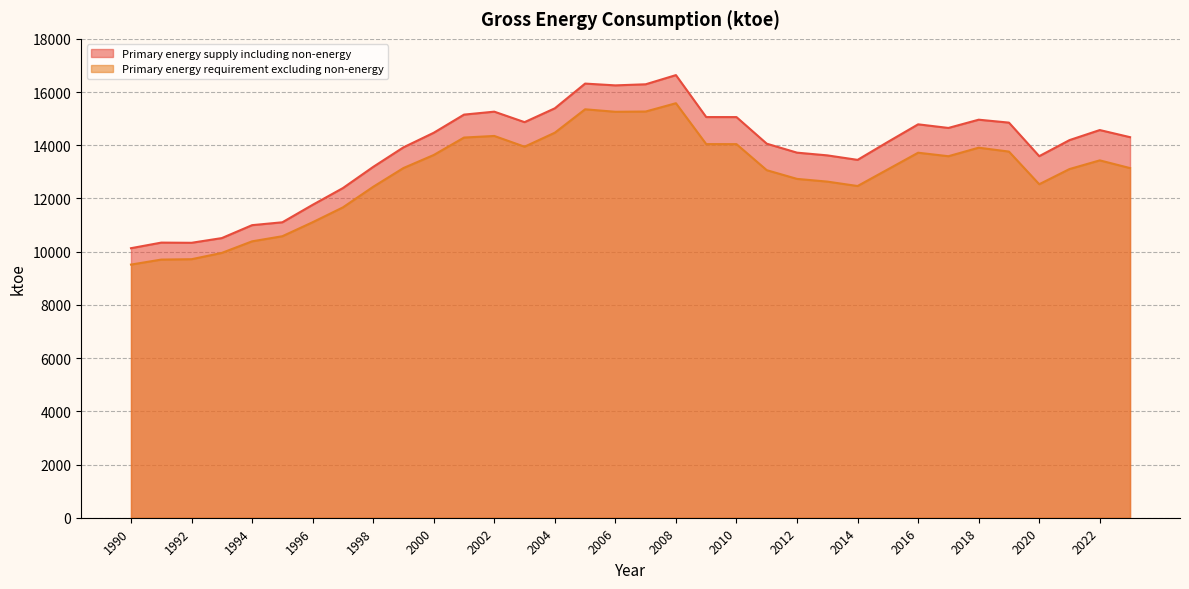

What is the spread (max minus min) of values at 2007?

1024